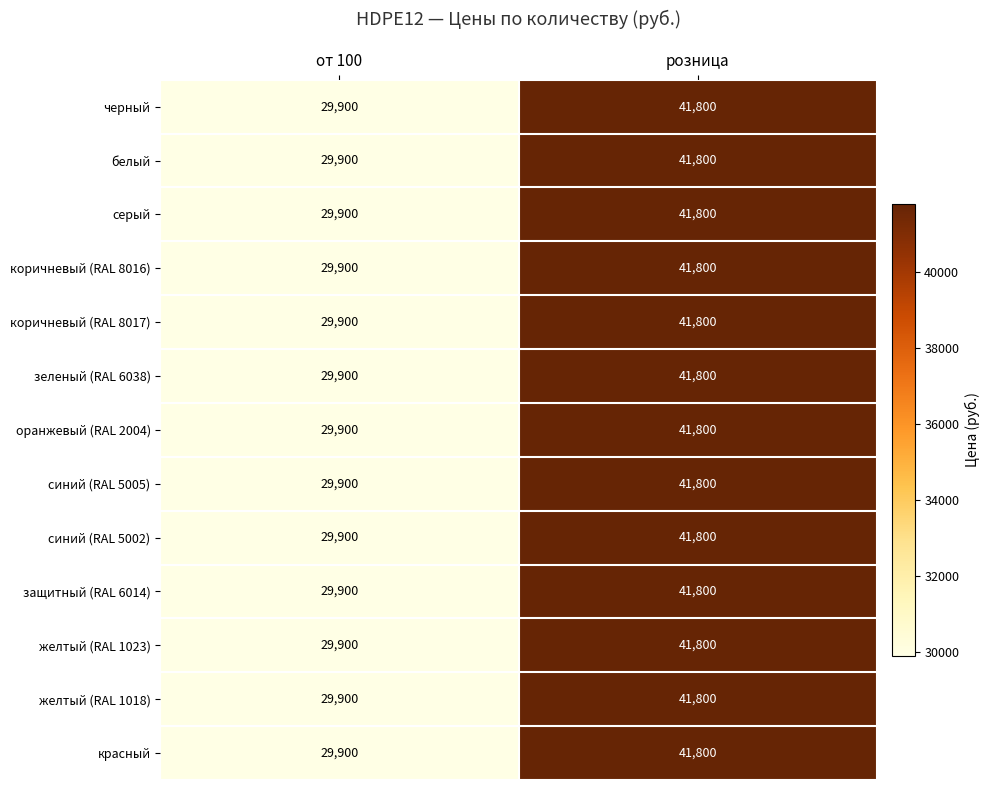

The value of серый at от 100 is 29900. True or false?

True